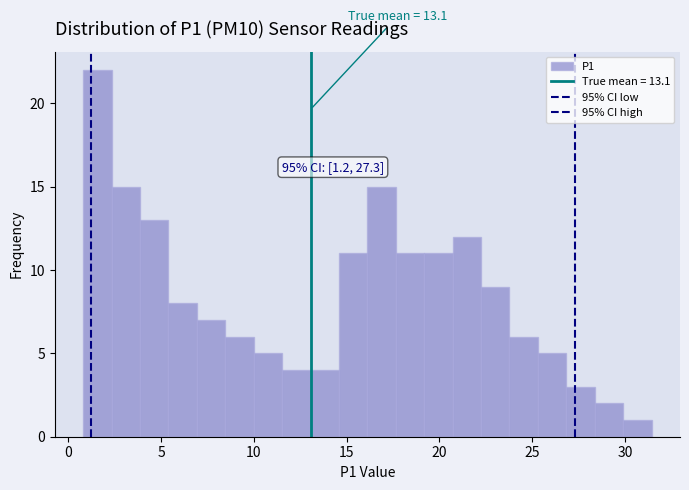

Around what value on the x-axis is the tallest bar? Give the approximate position of its centre, as read against the axis.

1.5